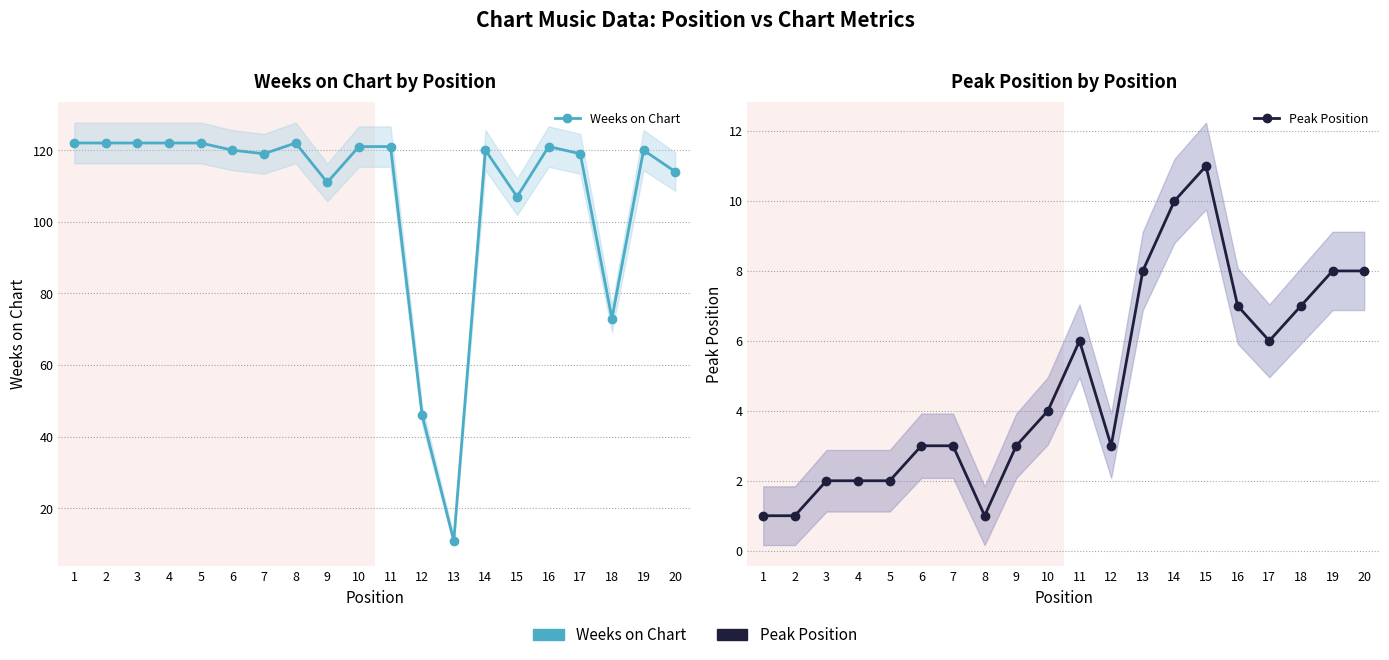

How many Peak Position values are between 2 and 8?

15